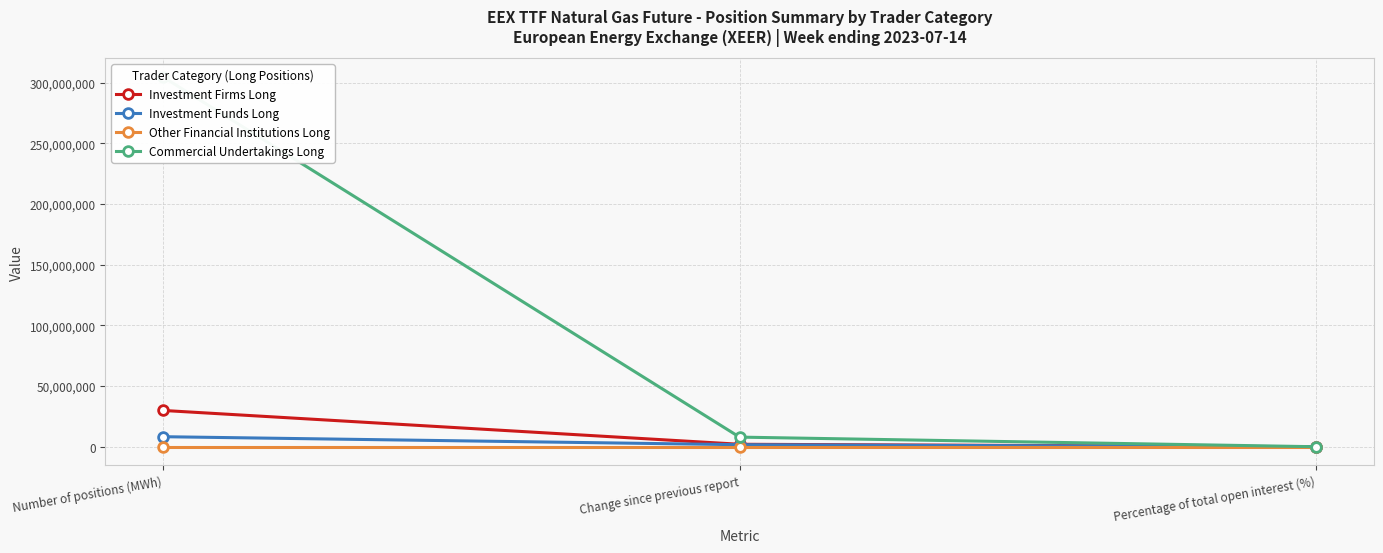

Rank the series by their maximum value, from lowest to highest.

Other Financial Institutions Long, Investment Funds Long, Investment Firms Long, Commercial Undertakings Long